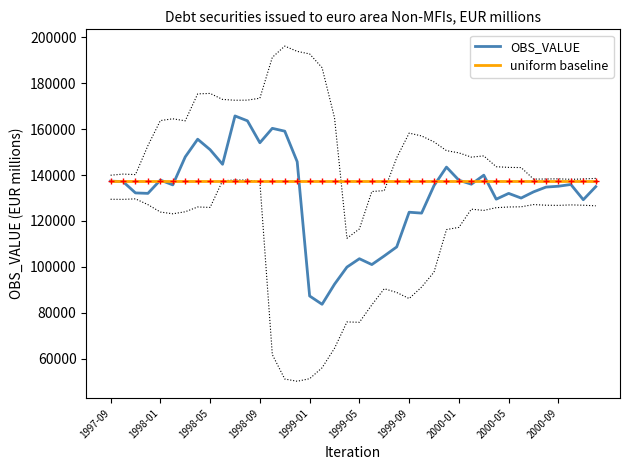

What is the maximum value for uniform baseline?

137348